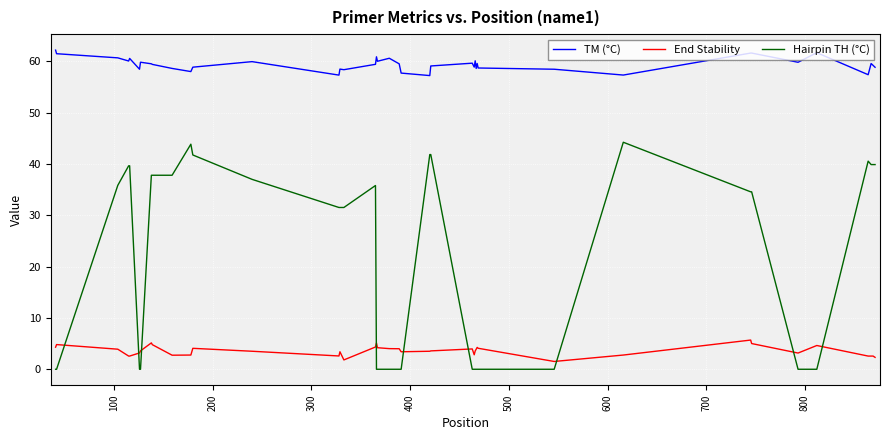

What is the maximum value for TM (°C)?

62.2